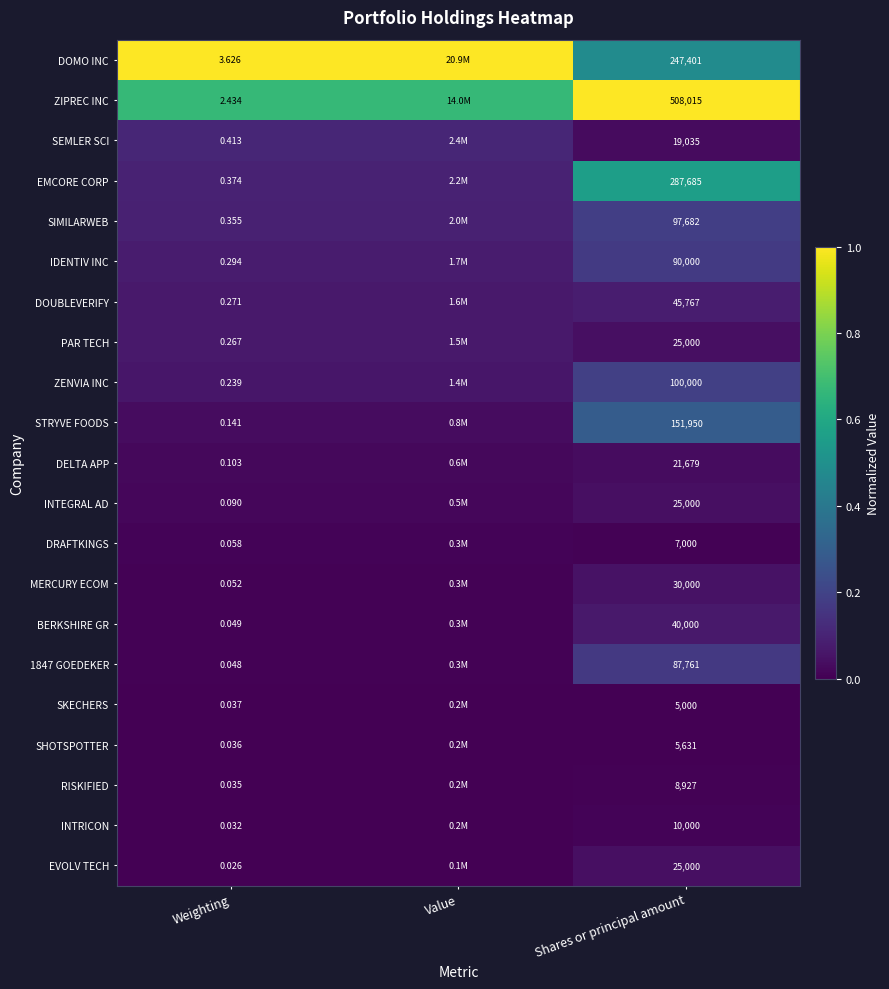

Which has a higher value, Value or Shares or principal amount?

Value